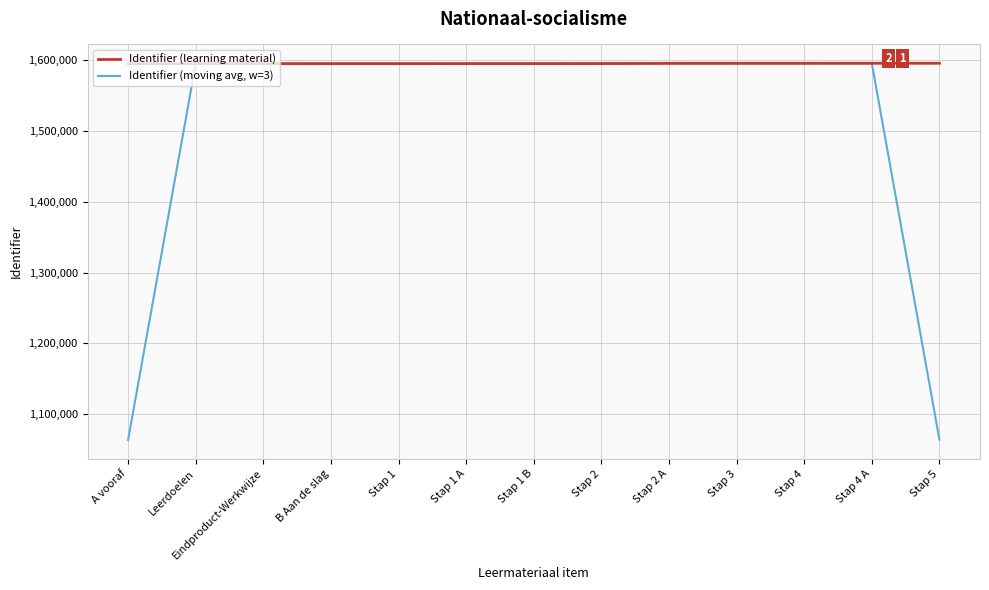

At Stap 2 A, list the series in order from largest to smallest.

Identifier (learning material), Identifier (moving avg, w=3)